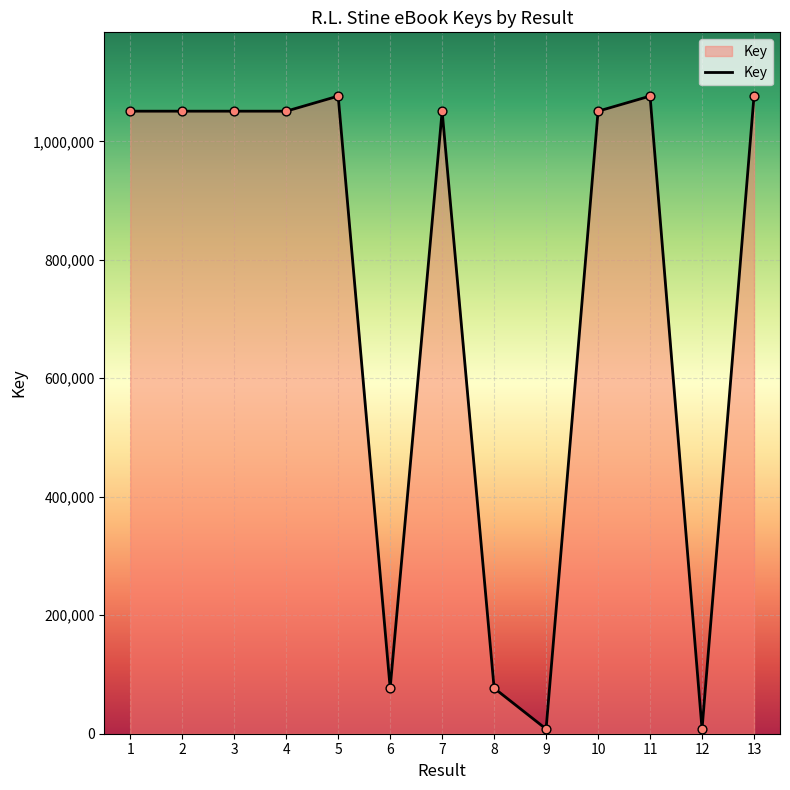

What is the change in value from 3 to 10?

-8